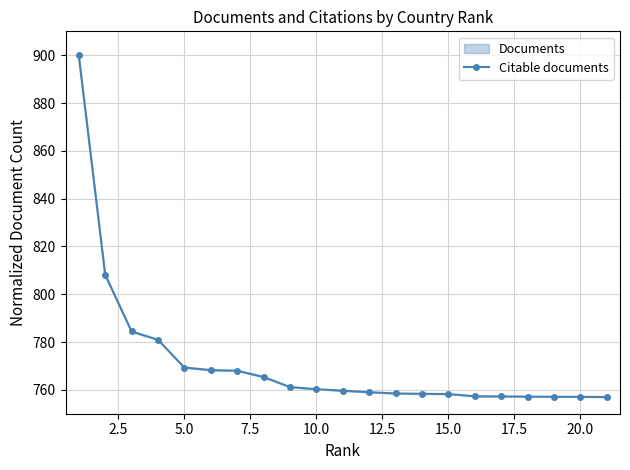

True or false: Citable documents has a value of 279.5 at 10.0.

False